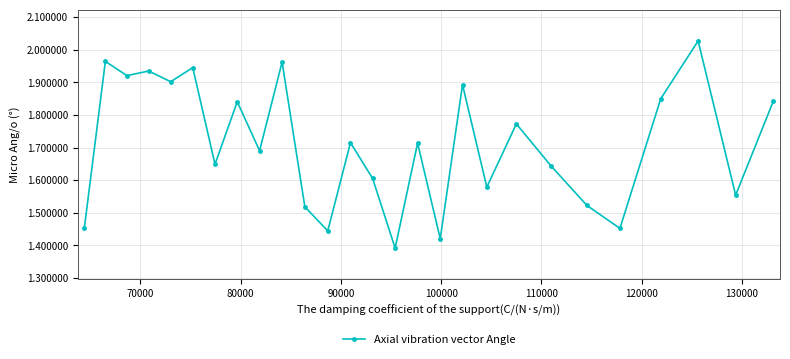

What is the difference between the maximum and minimum values?

0.6